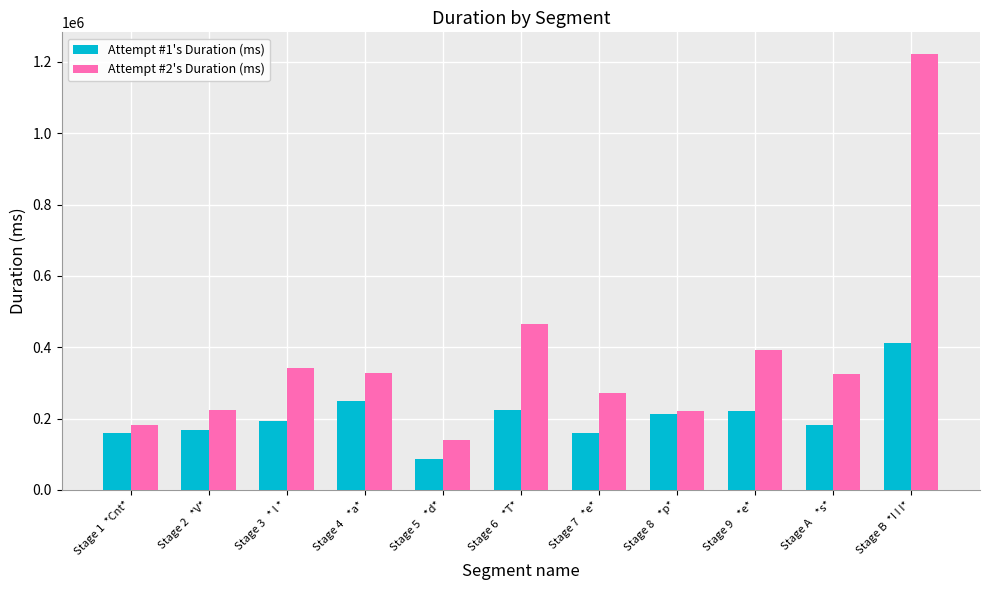

Which series has the largest range (max minus min)?

Attempt #2's Duration (ms)